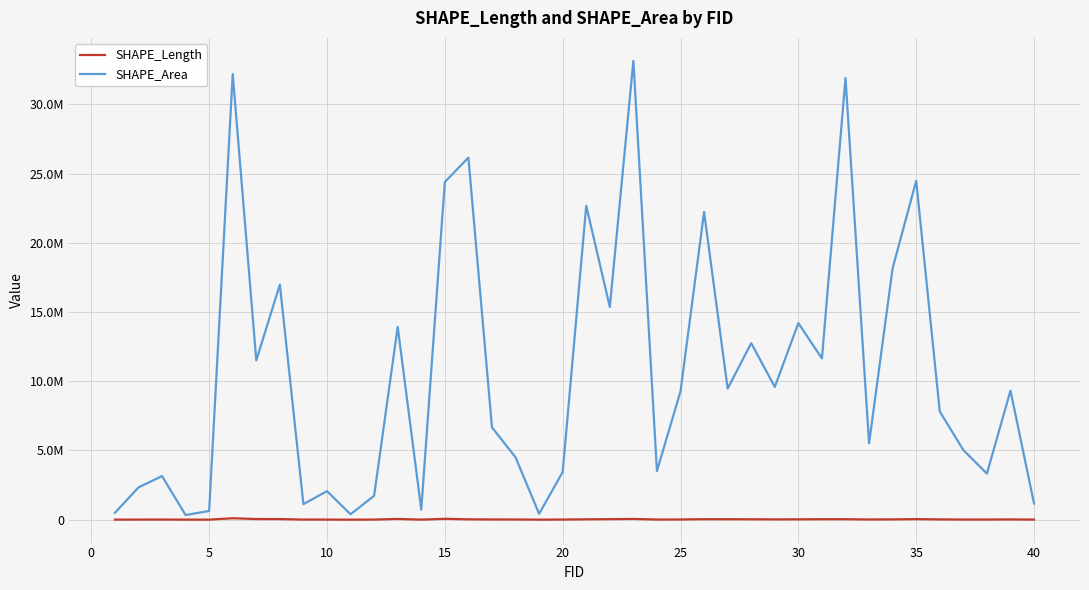

What is the value of the SHAPE_Area point at the 17th from the left?

6667157.5